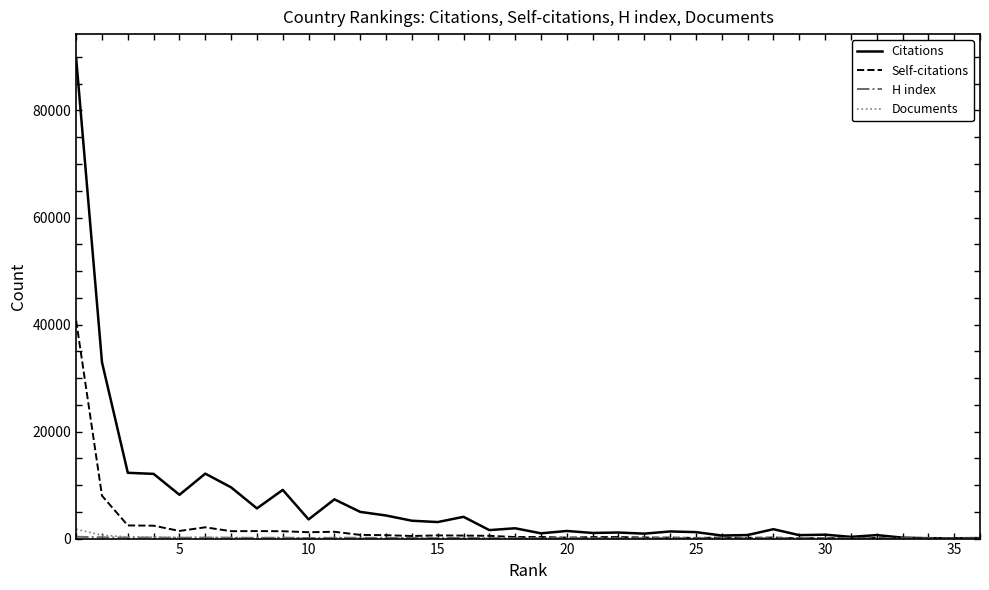

In Self-citations, how many points are lower than both neighbors (excluding endpoints)?

11